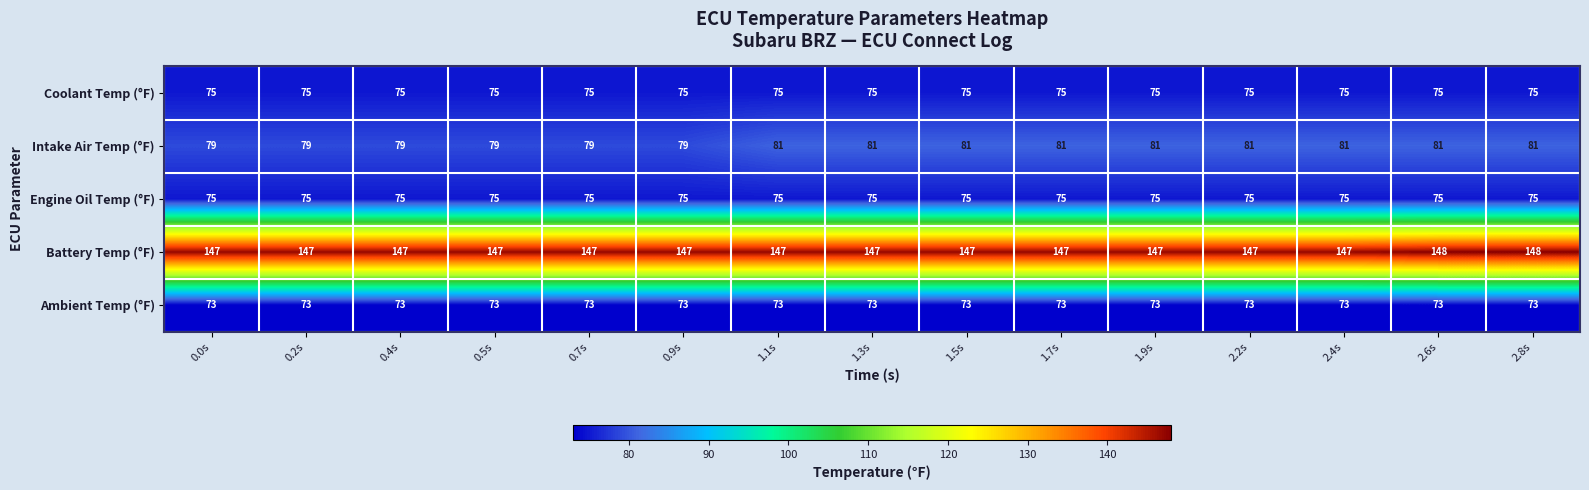

Which series changed the most between 0.2s and 1.5s?

Intake Air Temp (°F)